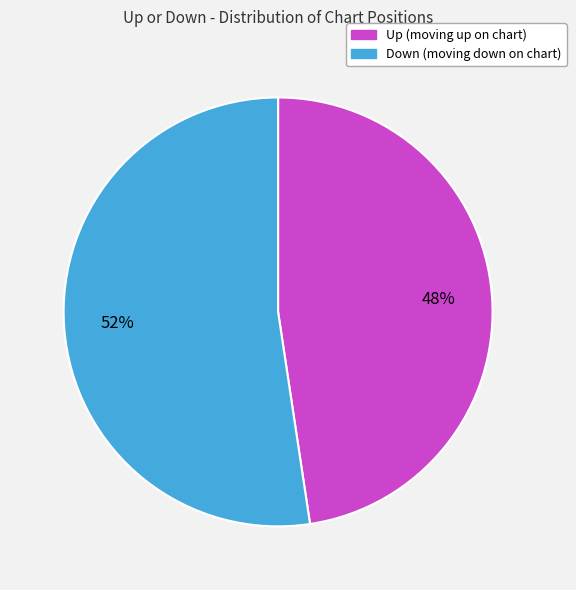

Is there a majority slice in this chart?

Yes